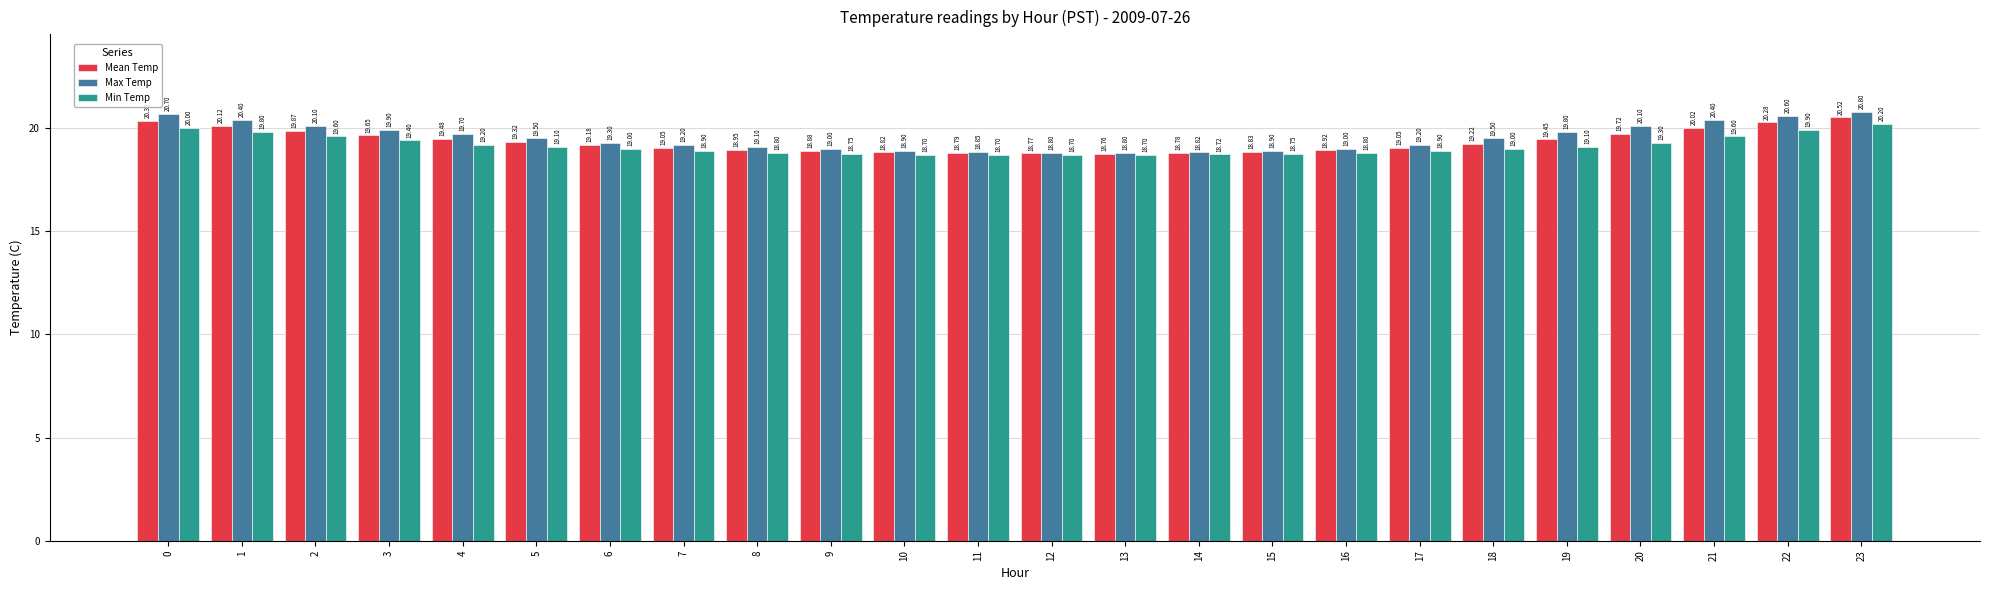

At 9, list the series in order from smallest to largest.

Min Temp, Mean Temp, Max Temp